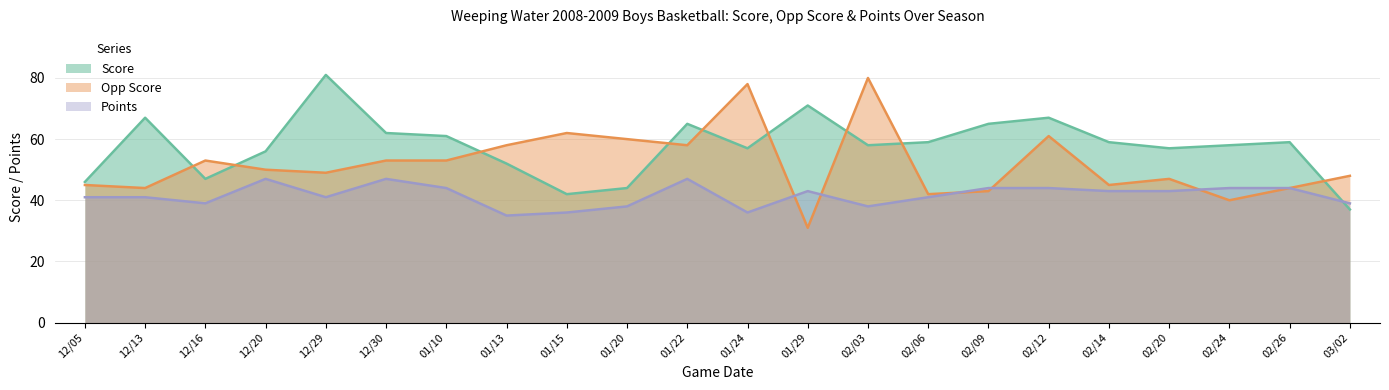

Where do Opp Score and Points first cross each other?

01/24 and 01/29